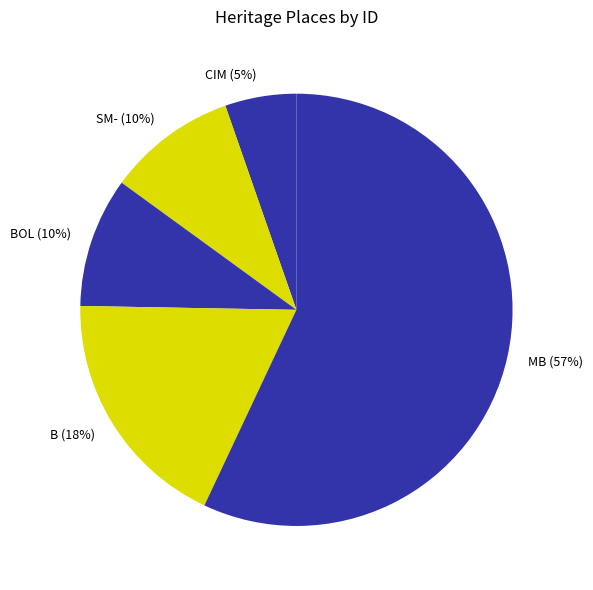

Rank the categories by value from lowest to highest.

CAST IRON MILEPOSTS, STONE MILEPOSTS - GLENELG HIGHWAY, BRIDGE OVER LEIGH RIVER, BRIDGE, MCMILLANS BRIDGE